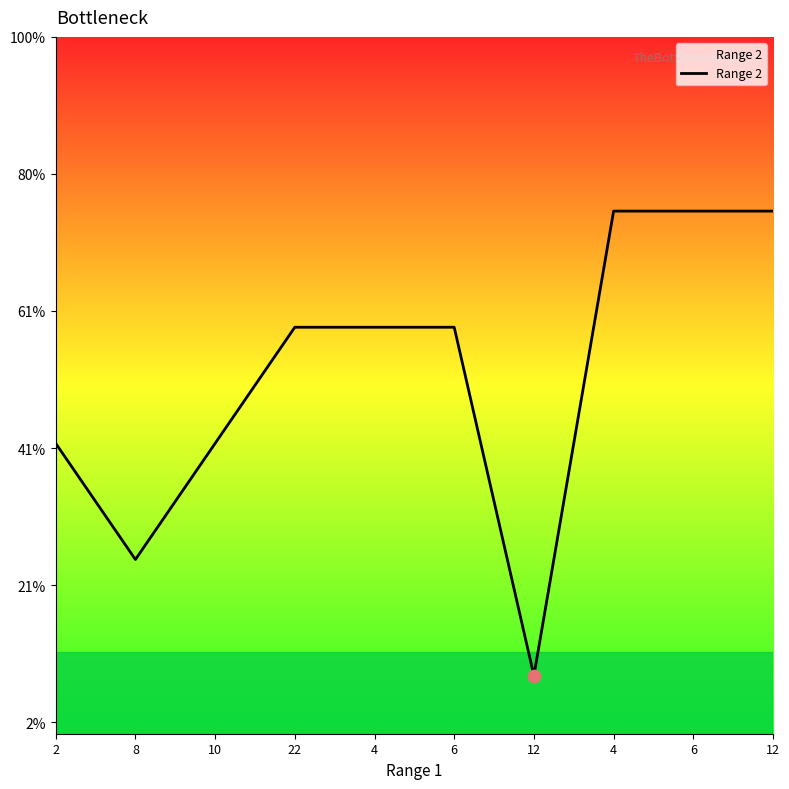

Is this an area chart (filled region under the line)?

Yes